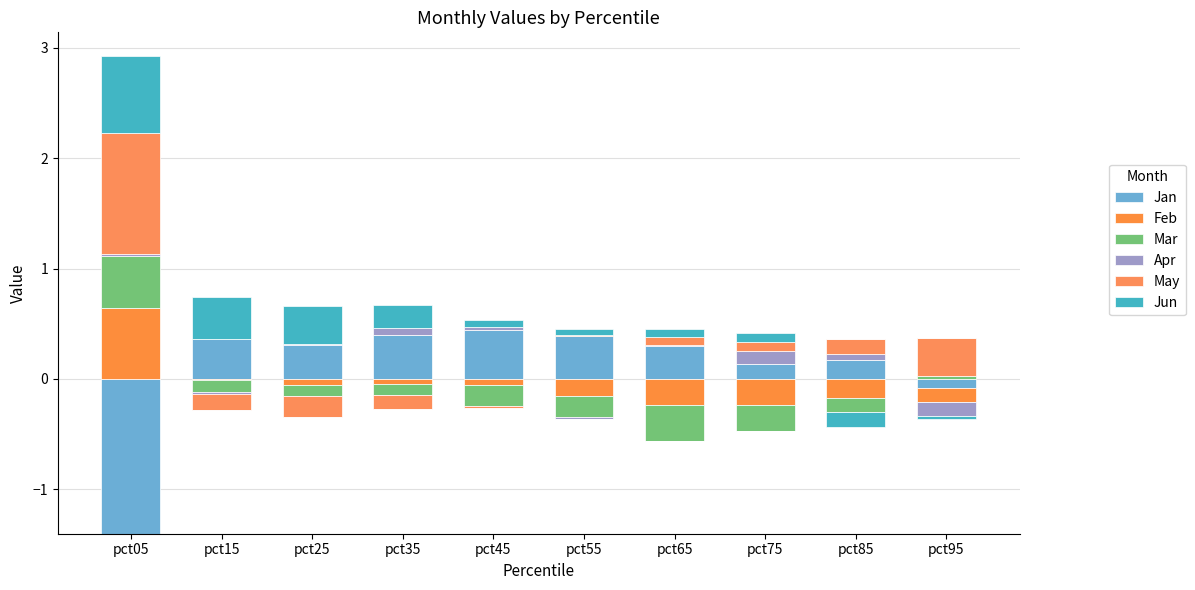

True or false: Feb has a value of 0.2 at pct85.

False